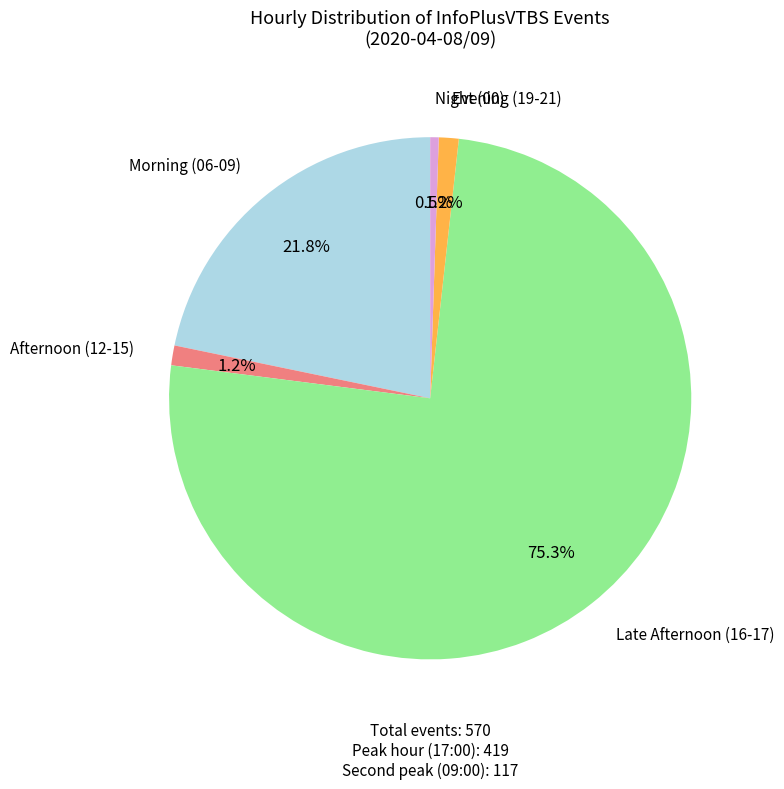

Count the number of slices in the pie.

5